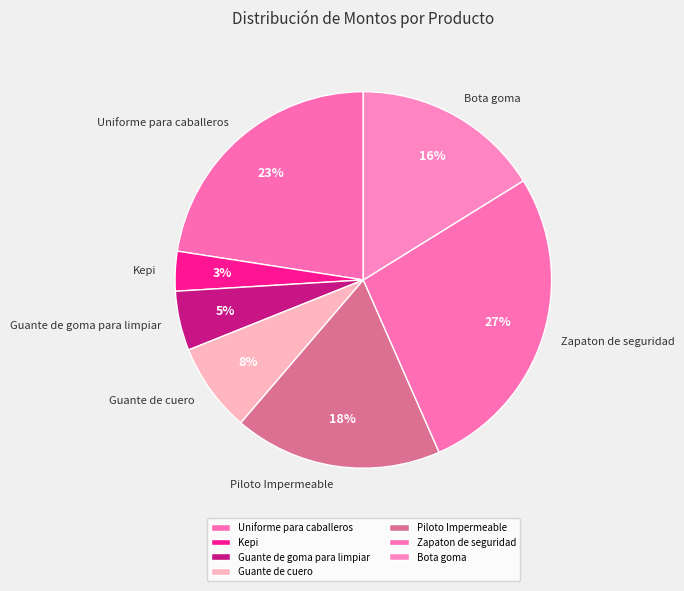

To the nearest percent, what is the combined percentage of Guante de cuero and Bota goma?

24%